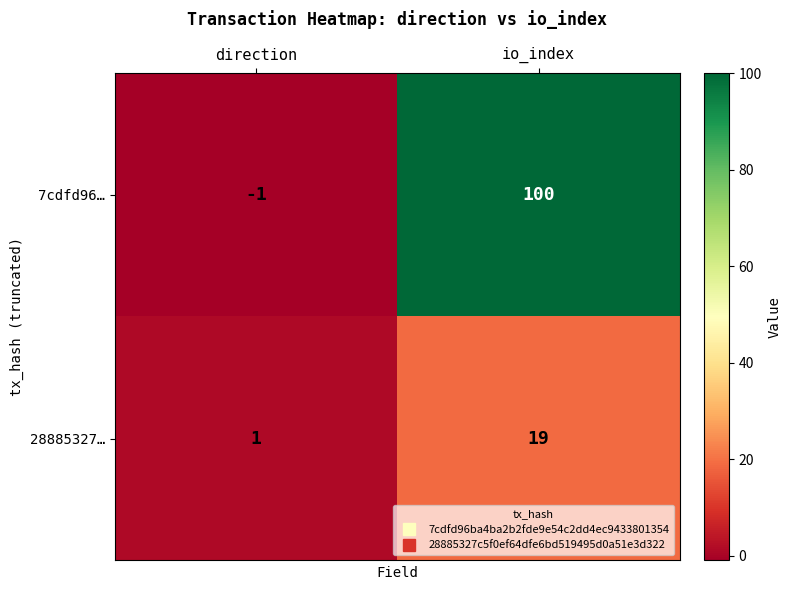

At how many categories does at least one series exceed 88?

1